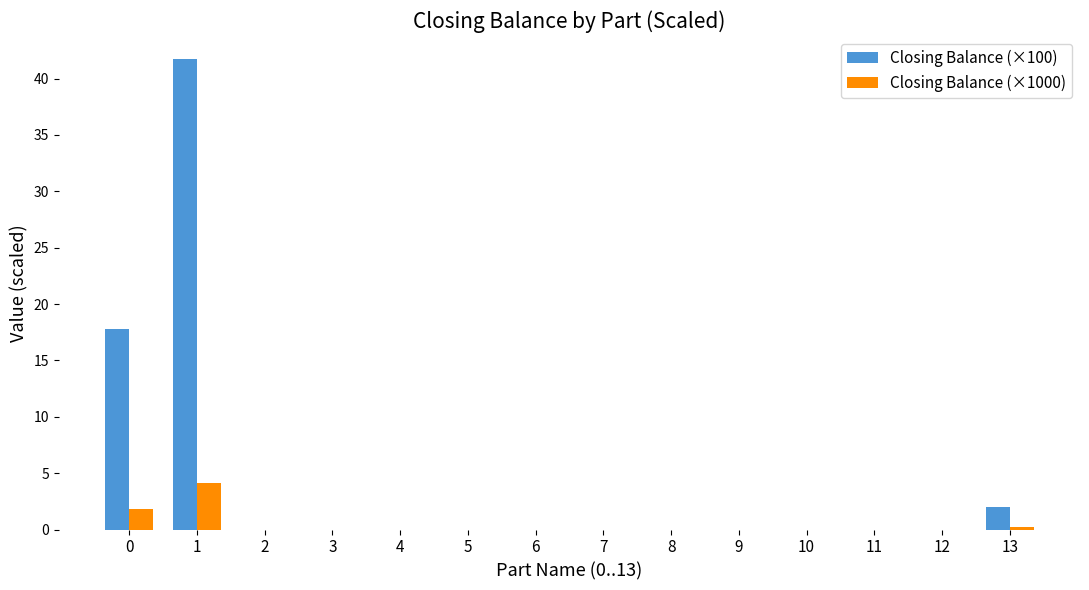

What is the sum of all Closing Balance (×100) values?

61.5